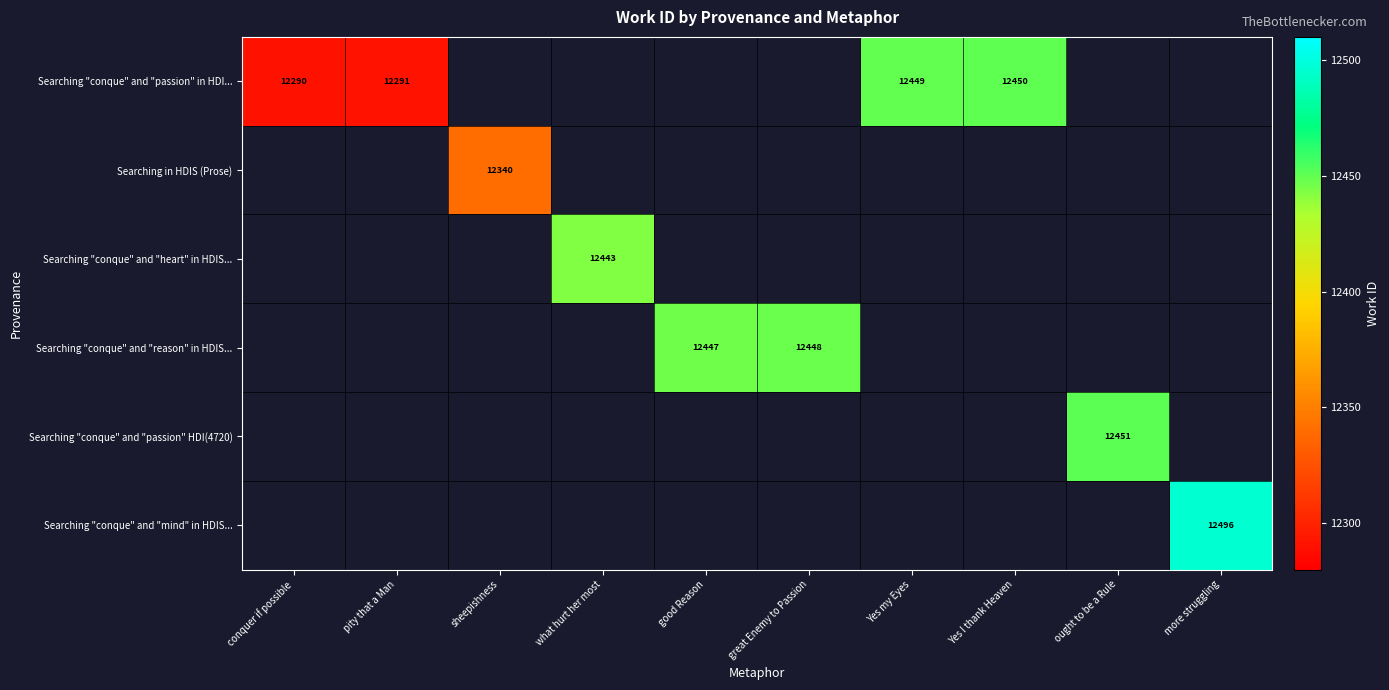

The value of Searching "conque" and "mind" in HDIS... at more struggling is 16952. True or false?

False